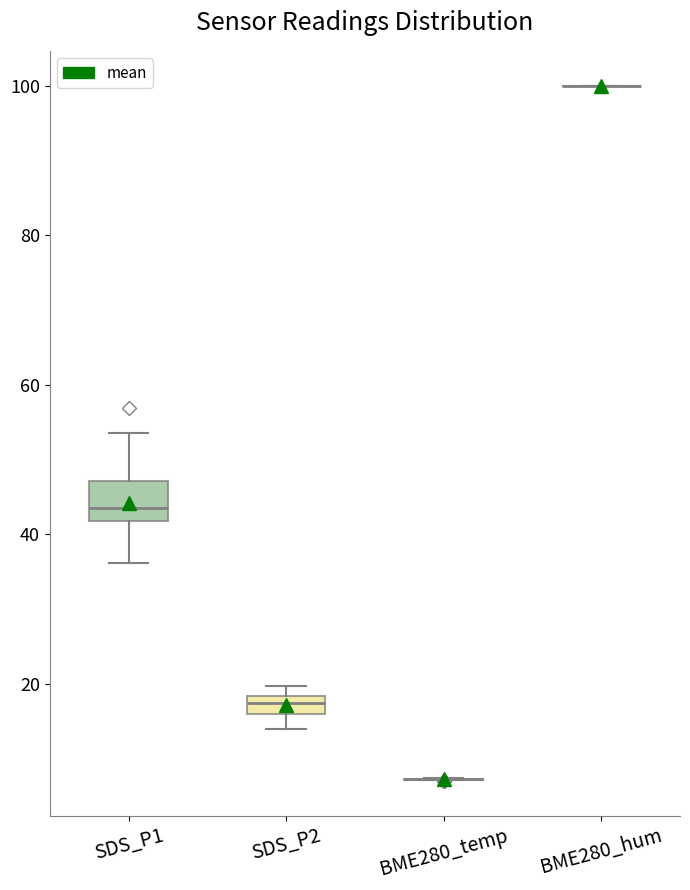

Which box is the tallest, from its lower edge to its upper edge?

SDS_P1